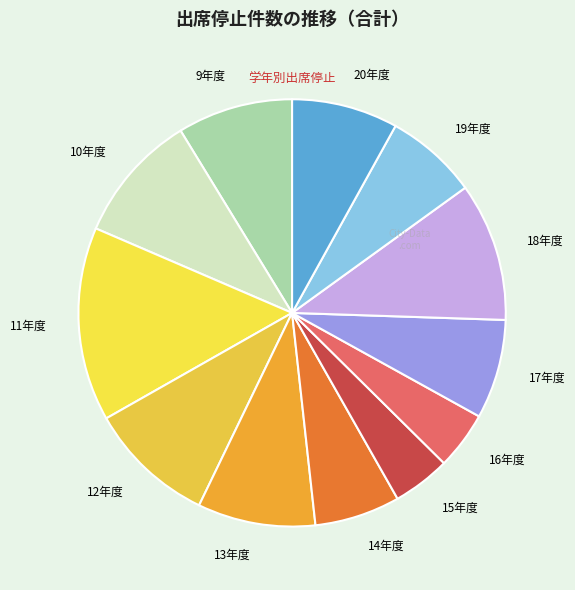

Is 10年度 the majority of the pie?

No